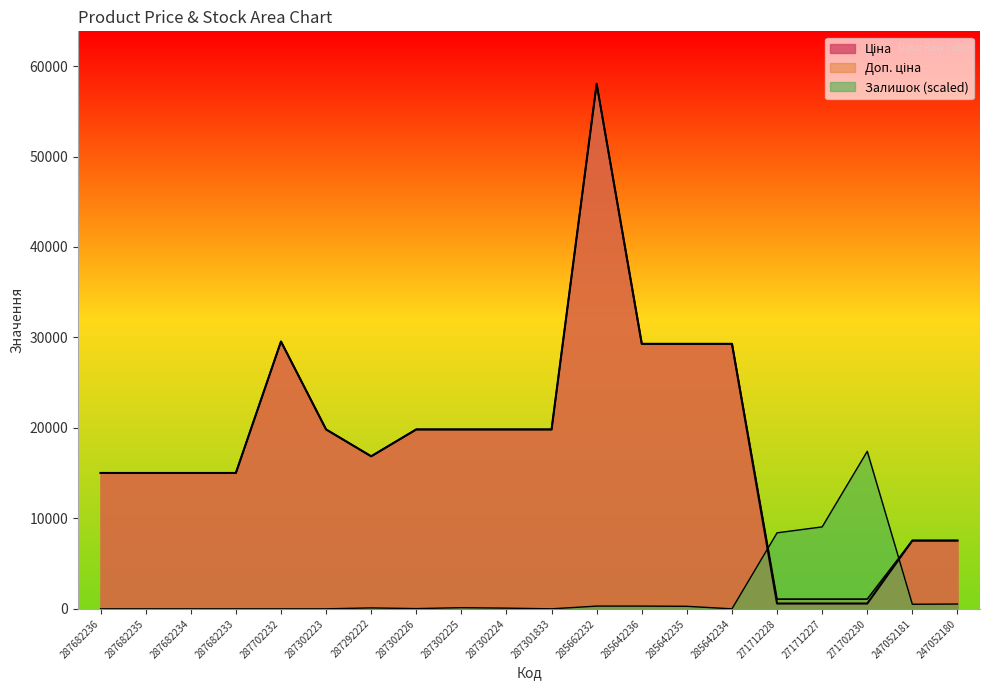

What is the total value across all series at 287292222?

33827.3